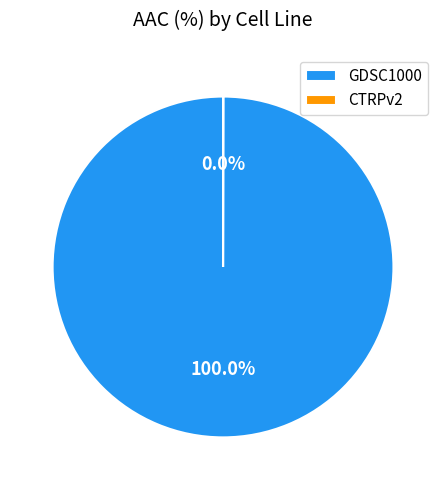

What is the largest slice in the pie chart?

GDSC1000